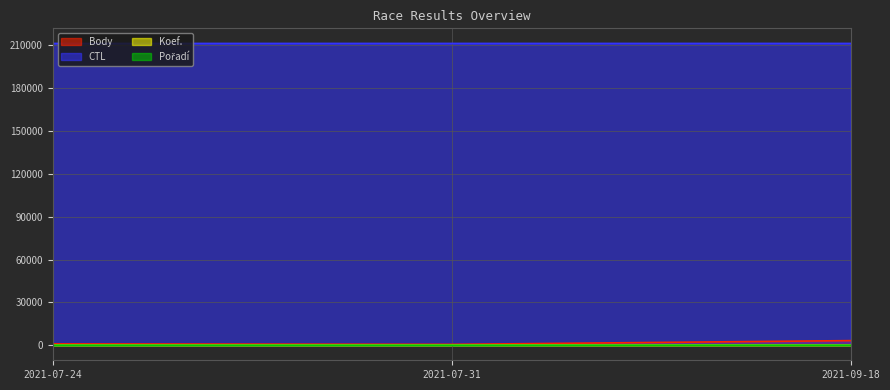

At which category is the sum across all series the highest?

2021-09-18